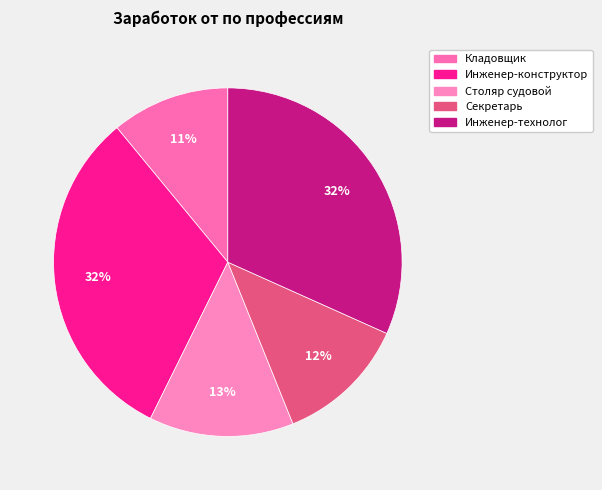

Count the number of slices in the pie.

5